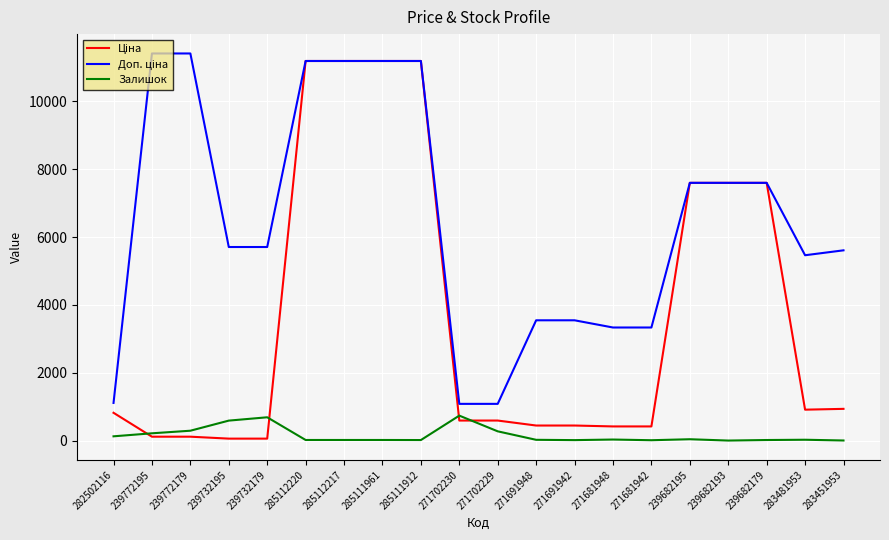

What is the greatest value displayed?

11410.0